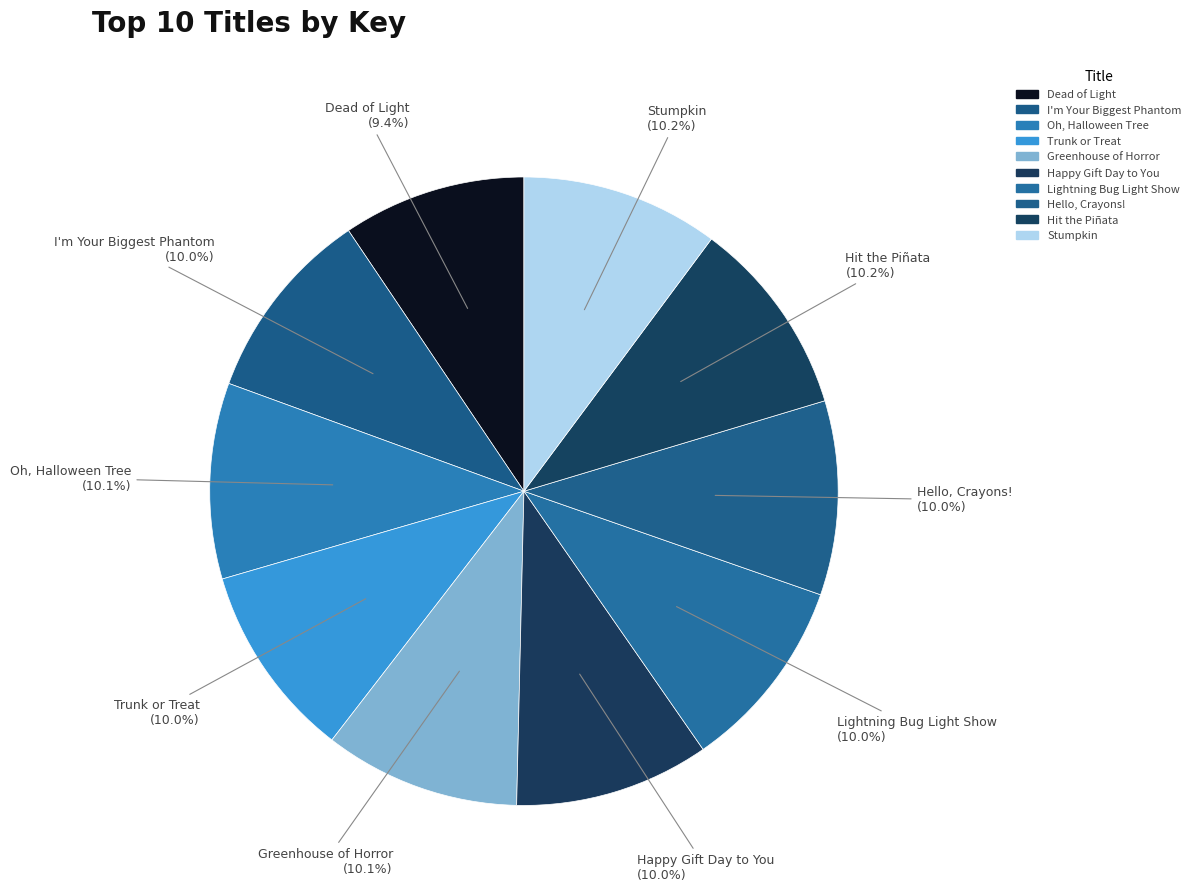

What is the smallest slice in the pie chart?

Dead of Light